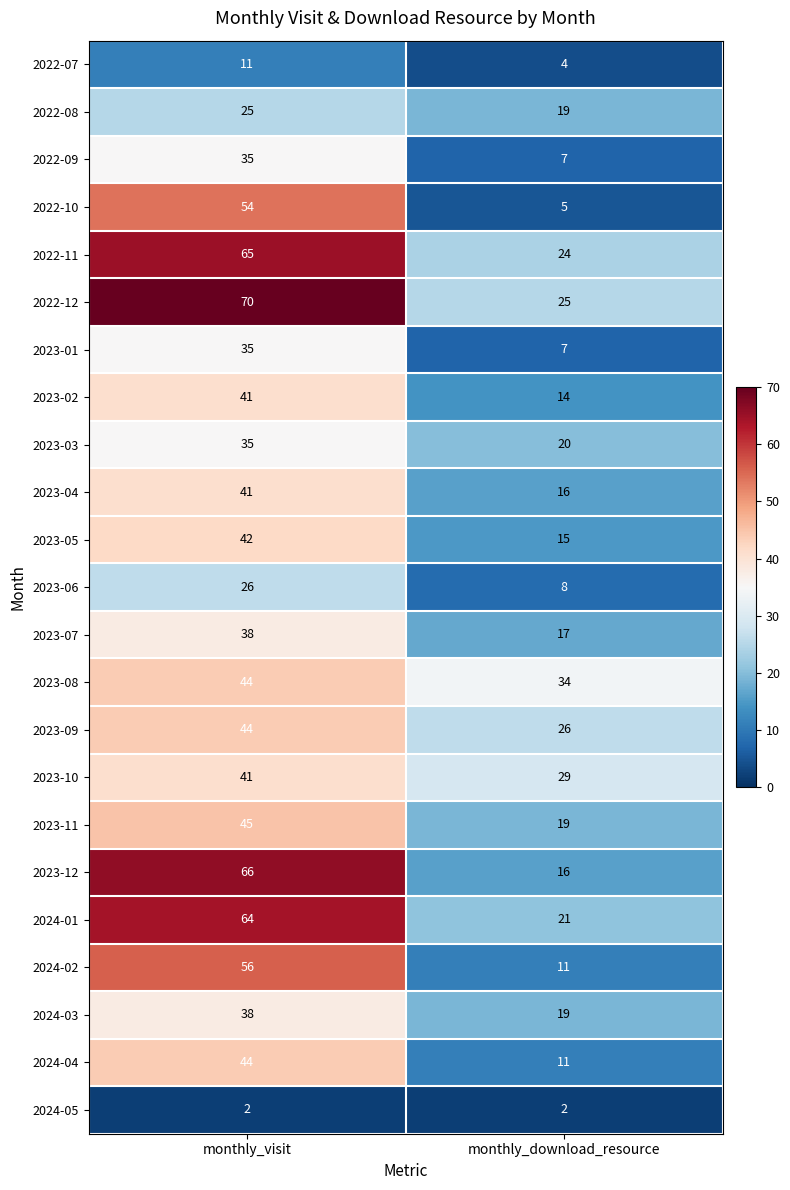

What is the greatest value displayed?

70